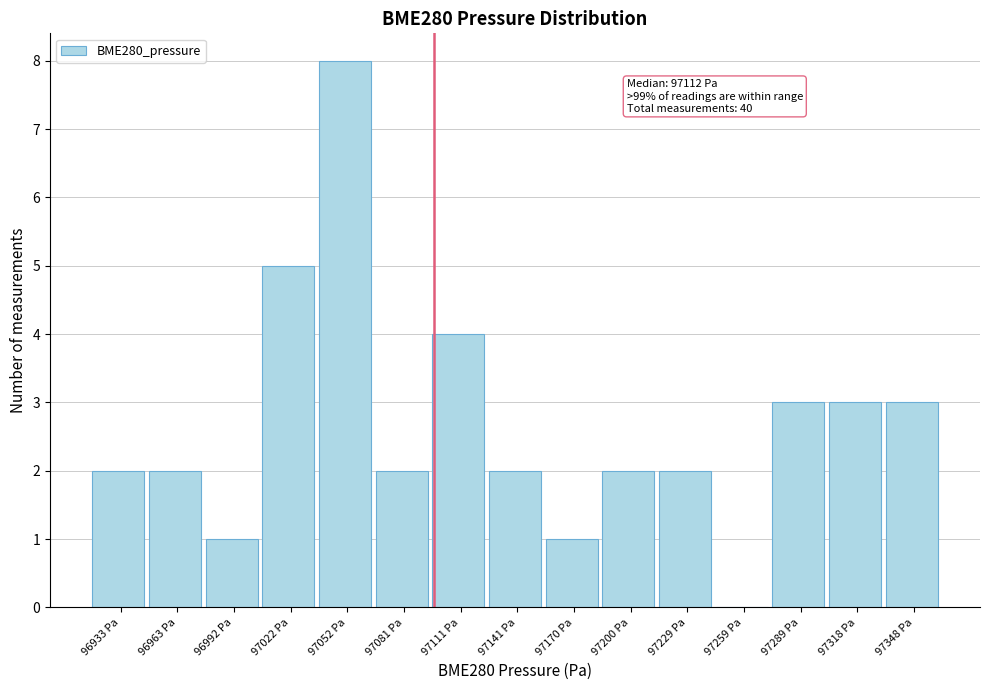

Reading right to left, transcribe all the data shown in this chart.

97348 Pa=3	97318 Pa=3	97289 Pa=3	97259 Pa=0	97229 Pa=2	97200 Pa=2	97170 Pa=1	97141 Pa=2	97111 Pa=4	97081 Pa=2	97052 Pa=8	97022 Pa=5	96992 Pa=1	96963 Pa=2	96933 Pa=2